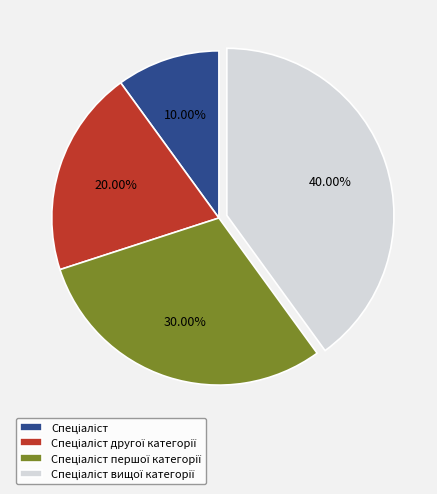

Count the number of slices in the pie.

4